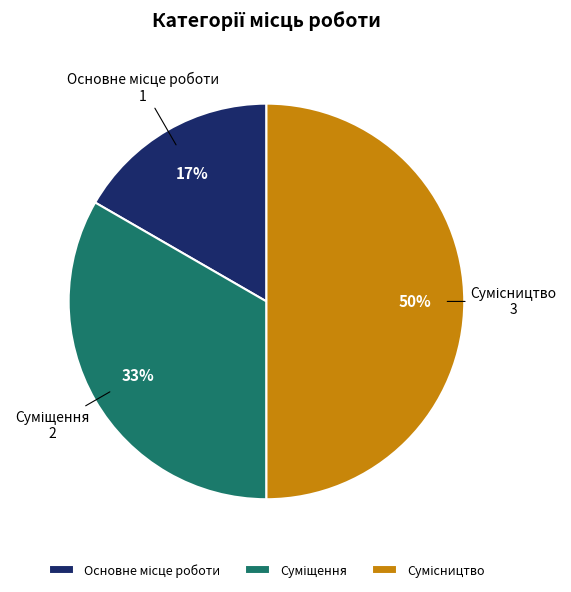

To the nearest percent, what is the average slice percentage?

33%